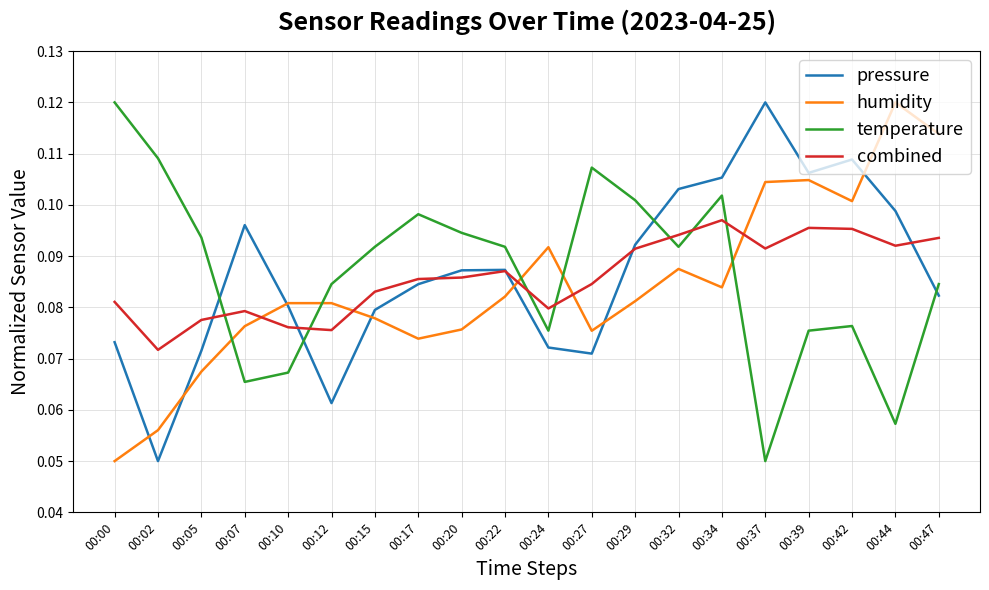

The pressure series shows 0.0 at 00:07. True or false?

False